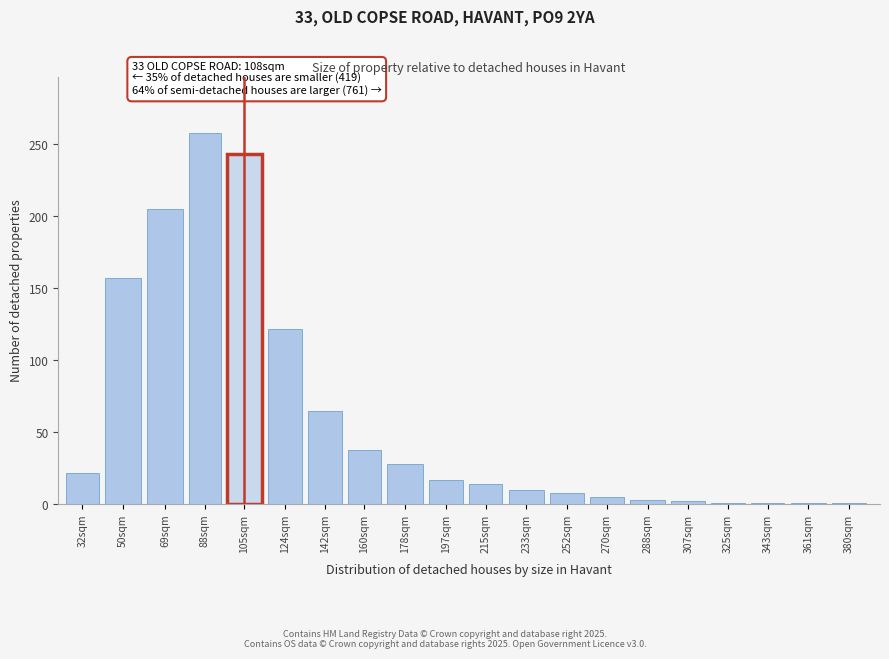

What is the label of the 10th bar from the right?

215sqm